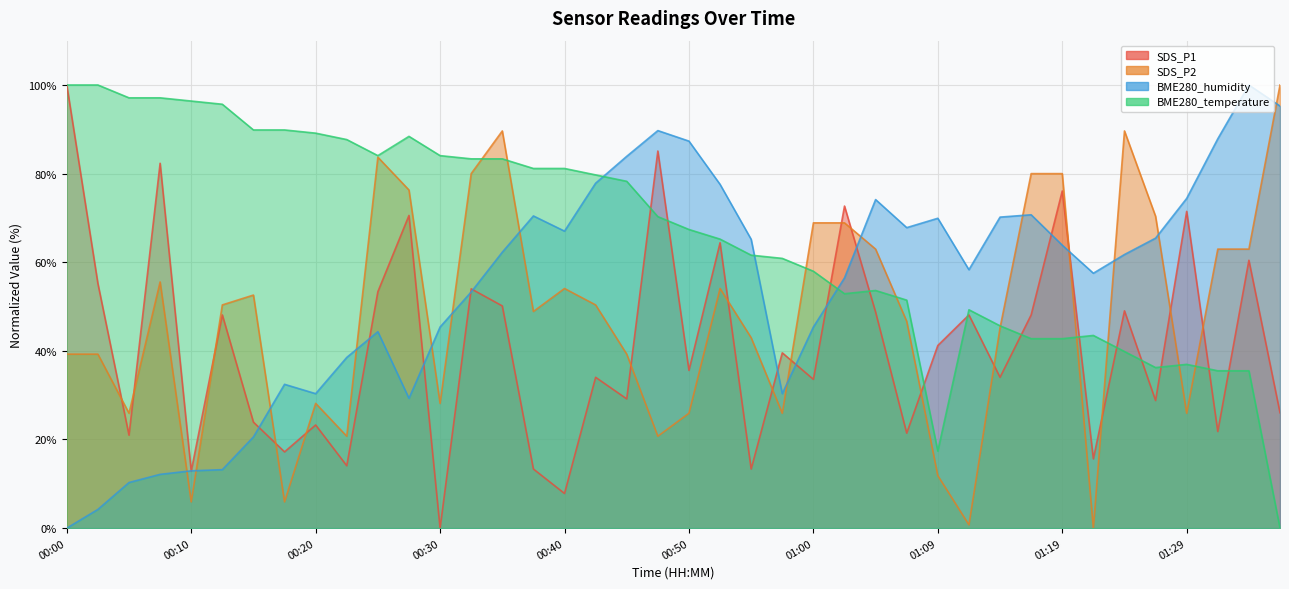

Reading left to right, extract all data points from this chart.

SDS_P1: 100.0	55.2	21.0	82.3	12.9	48.1	23.9	17.2	23.3	14.1	53.4	70.6	0.0	54.0	50.1	13.3	7.8	34.0	29.2	85.1	35.6	64.4	13.3	39.6	33.6	72.7	48.8	21.4	41.2	48.1	34.0	48.1	76.1	15.6	49.0	28.8	71.5	21.8	60.4	26.0
SDS_P2: 39.3	39.3	25.9	55.6	5.9	50.4	52.6	5.9	28.1	20.7	83.7	76.3	28.1	80.0	89.6	48.9	54.1	50.4	39.3	20.7	25.9	54.1	43.0	25.9	68.9	68.9	63.0	46.7	11.9	0.7	45.2	80.0	80.0	0.0	89.6	70.4	25.9	63.0	63.0	100.0
BME280_humidity: 0.0	4.2	10.3	12.1	12.9	13.2	20.6	32.5	30.3	38.5	44.3	29.3	45.4	53.3	62.3	70.4	67.0	77.8	83.9	89.7	87.3	77.6	65.2	30.3	45.4	56.5	74.1	67.8	69.9	58.3	70.2	70.7	63.9	57.5	61.7	65.4	74.4	87.9	100.0	95.3
BME280_temperature: 100.0	100.0	97.1	97.1	96.4	95.7	89.9	89.9	89.1	87.7	84.1	88.4	84.1	83.3	83.3	81.2	81.2	79.7	78.3	70.3	67.4	65.2	61.6	60.9	58.0	52.9	53.6	51.4	17.4	49.3	45.7	42.8	42.8	43.5	39.9	36.2	37.0	35.5	35.5	0.0